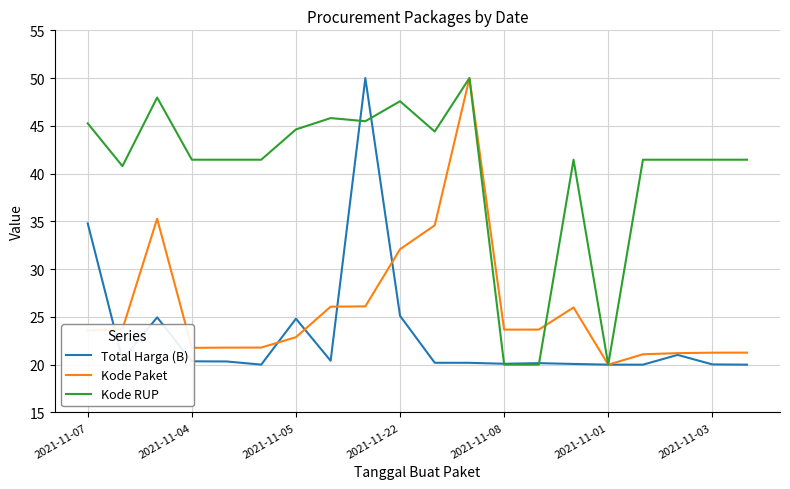

What is the maximum value shown in the chart?

50.0